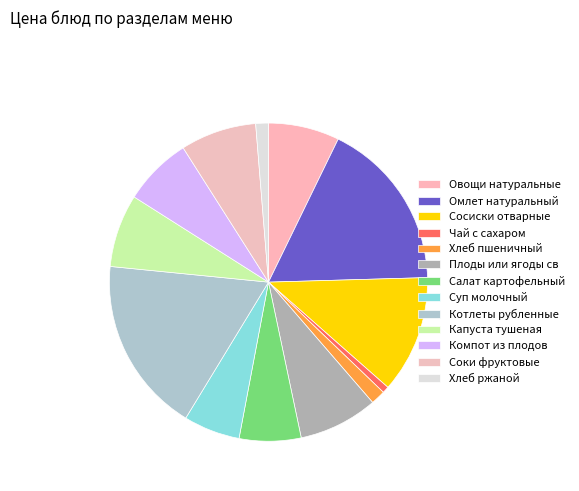

To the nearest percent, what portion does Хлеб пшеничный represent?

1%